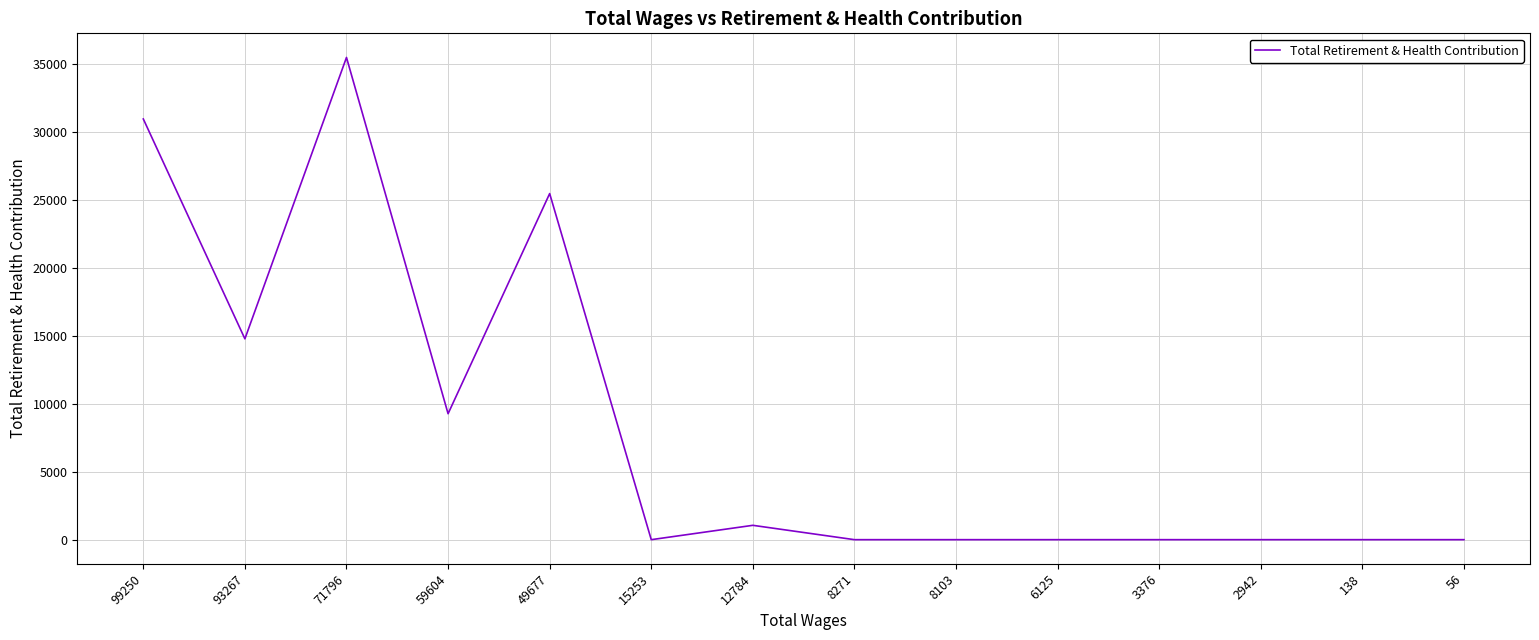

The value at 8271 is 0. True or false?

True